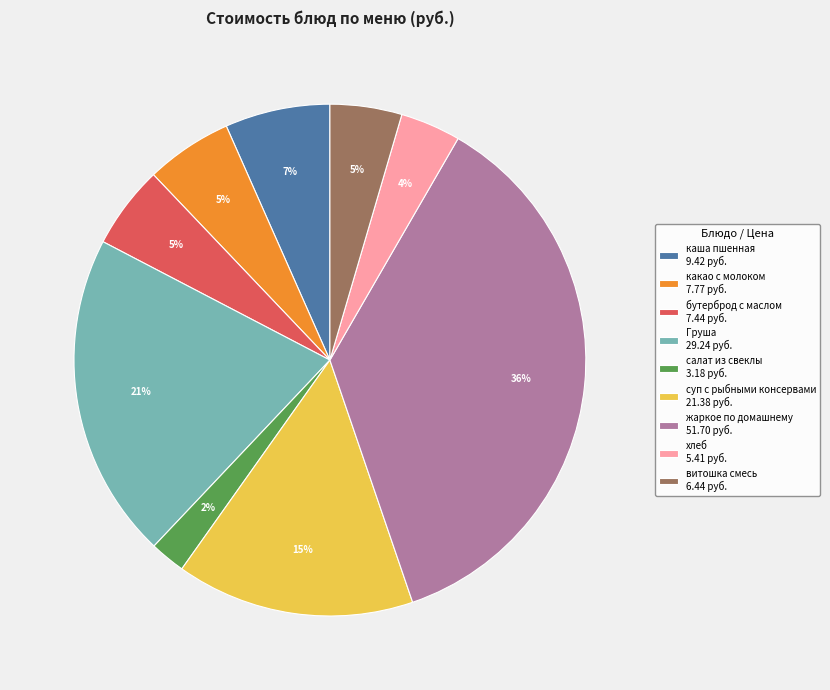

To the nearest percent, what portion does жаркое по домашнему represent?

36%